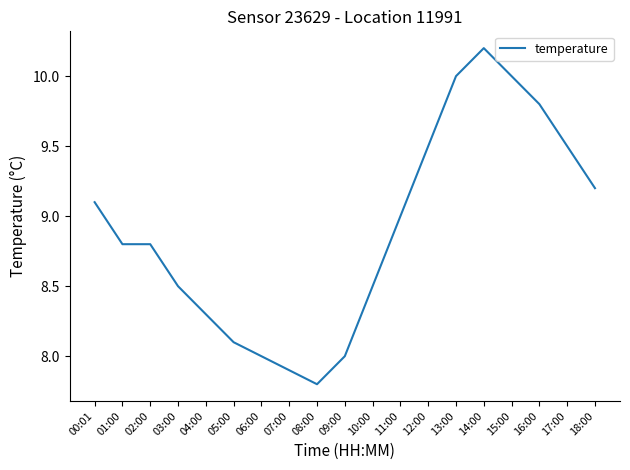

Reading left to right, what are all the values shown in this chart?

9.1	8.8	8.8	8.5	8.3	8.1	8.0	7.9	7.8	8.0	8.5	9.0	9.5	10.0	10.2	10.0	9.8	9.5	9.2